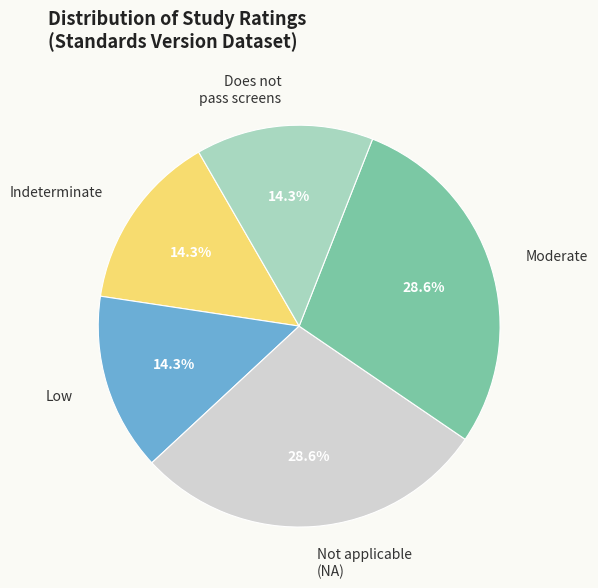

Does Low account for over 50% of the chart?

No